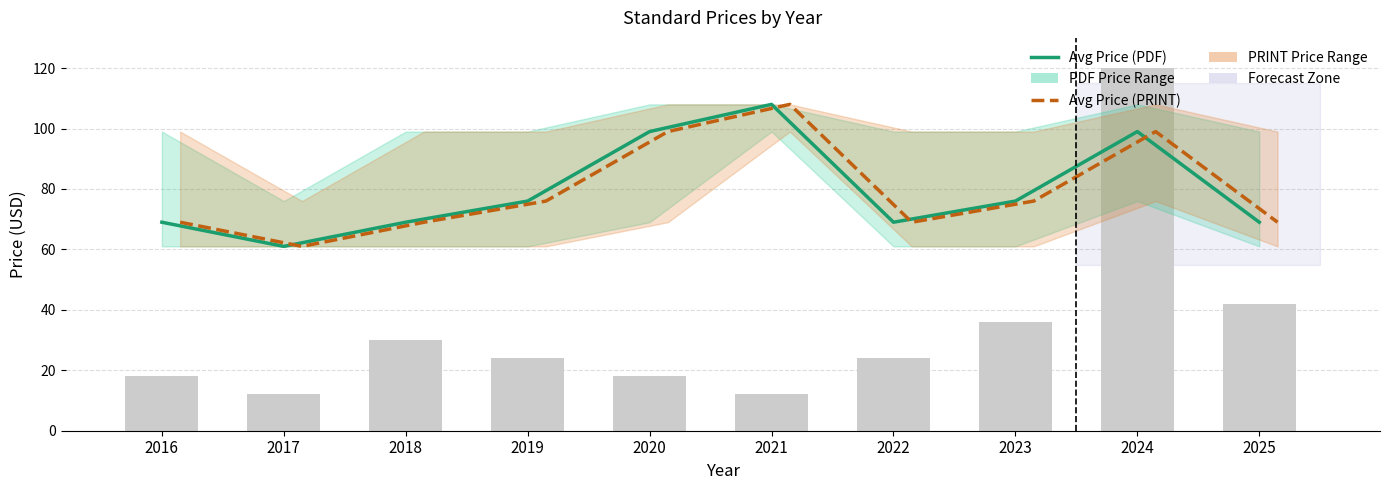

What is the sum of the Avg Price (PDF) values at 2021 and 2022?

177